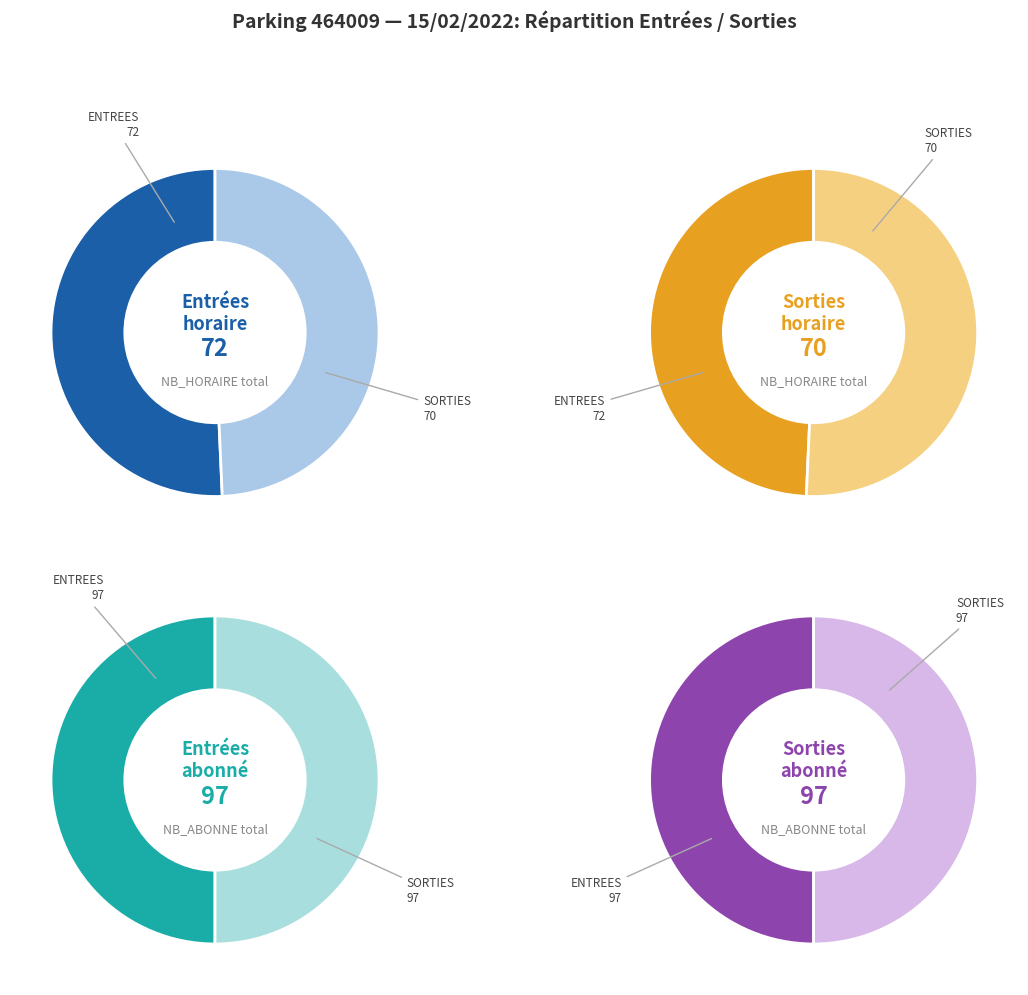

The 3 slice represents 1% of the pie. True or false?

False